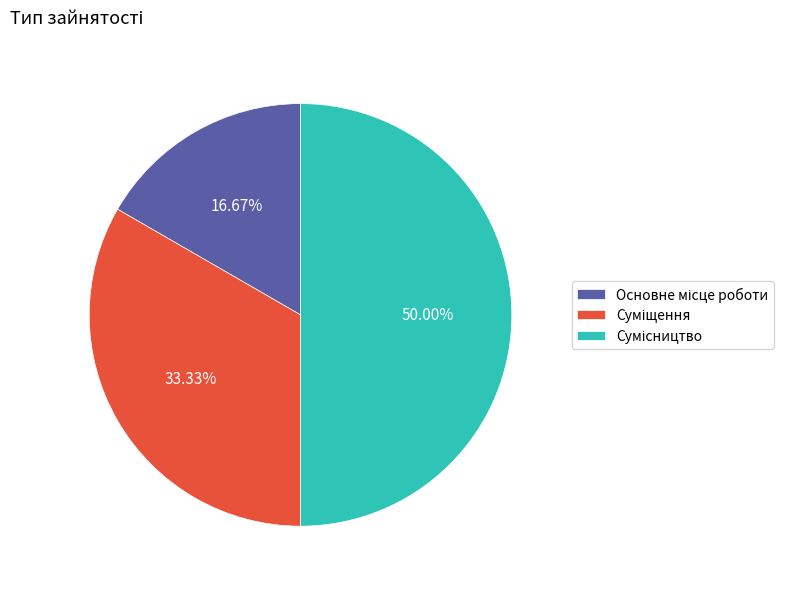

What percentage is the Суміщення slice, to the nearest percent?

33%